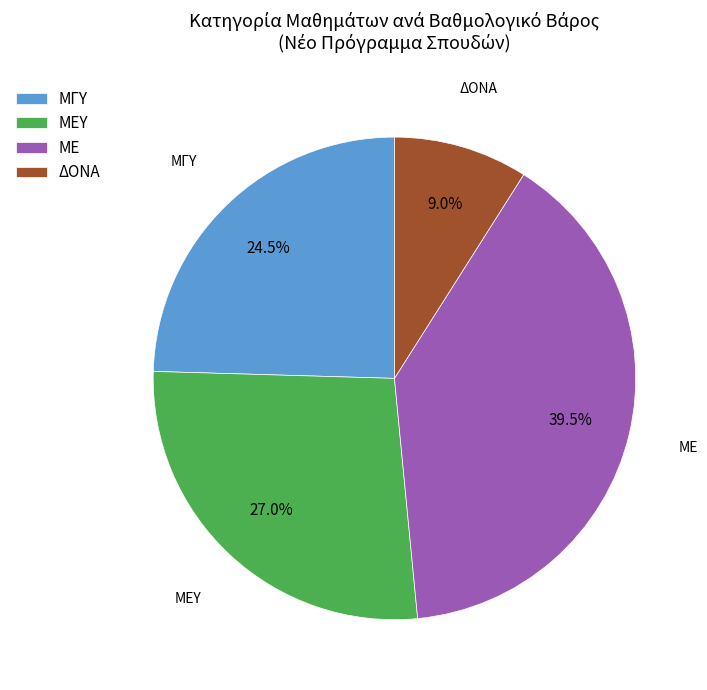

Approximately how many times larger is the value at ΜΓΥ compared to ΜΕ?

0.6